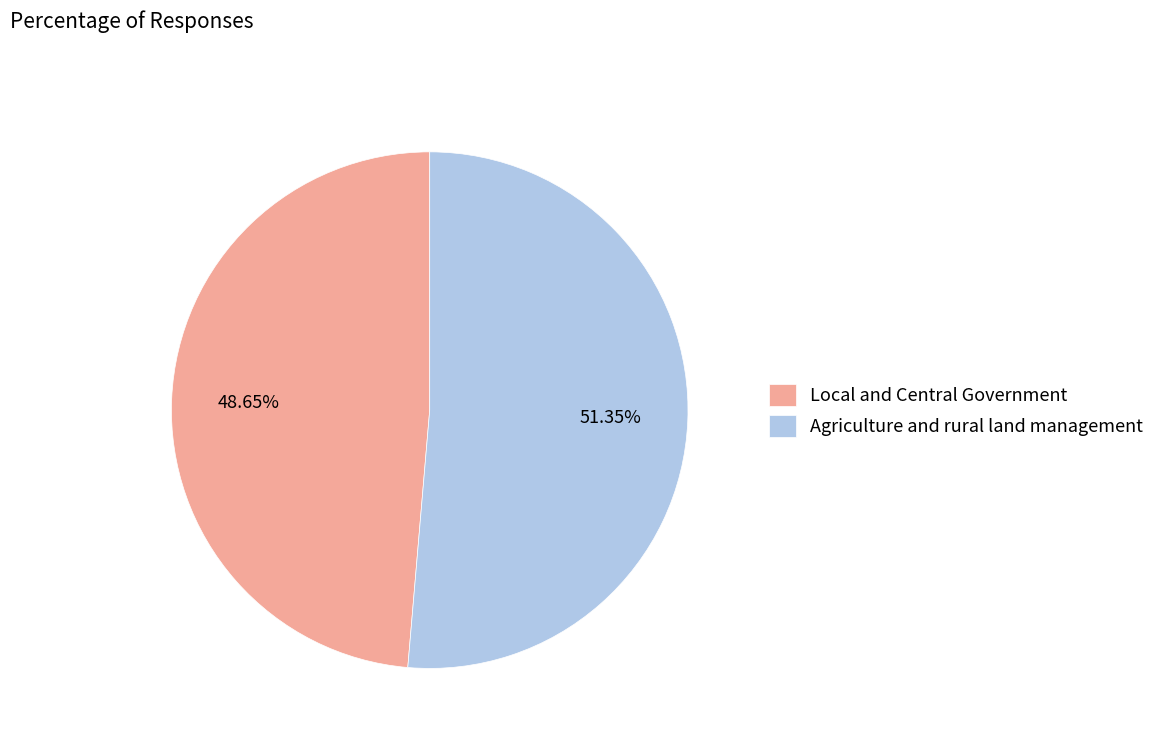

Is it true that Agriculture and rural land management is 51% of the pie?

True